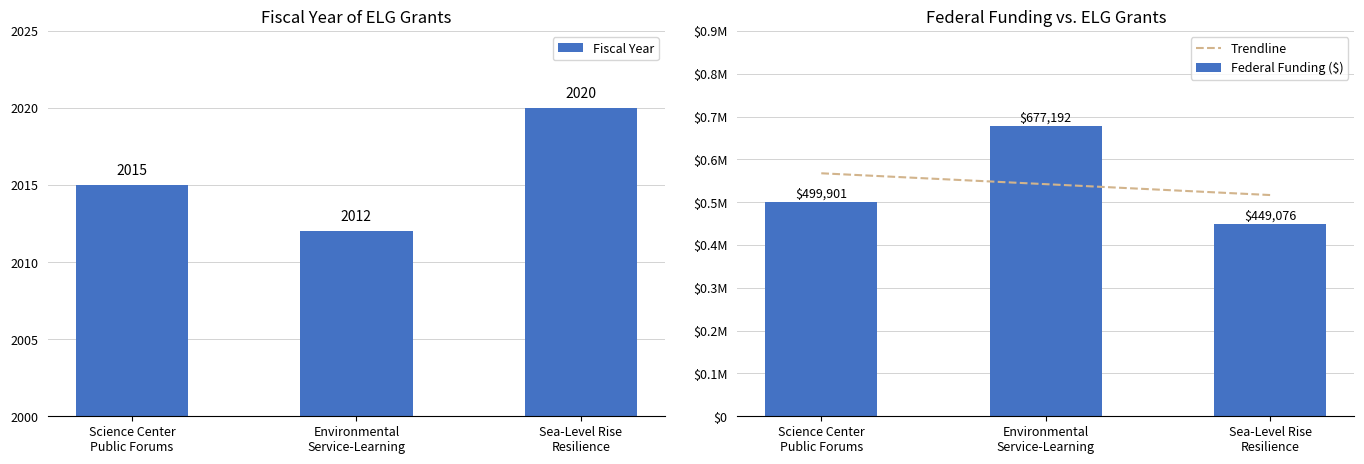

What is the smallest value displayed?

2012